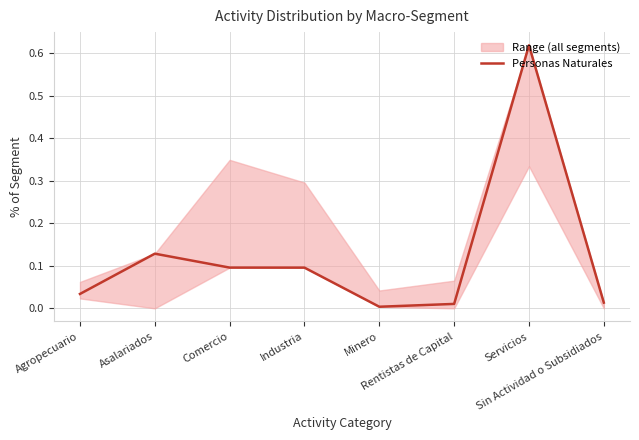

What is the value of the 4th point from the left?

0.1